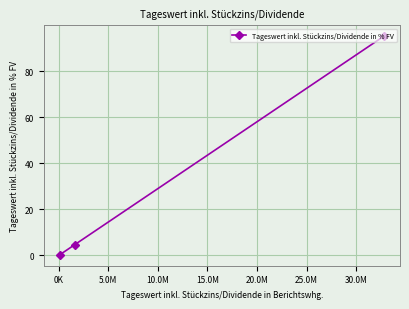

What is the value of the 3rd point from the left?

95.2